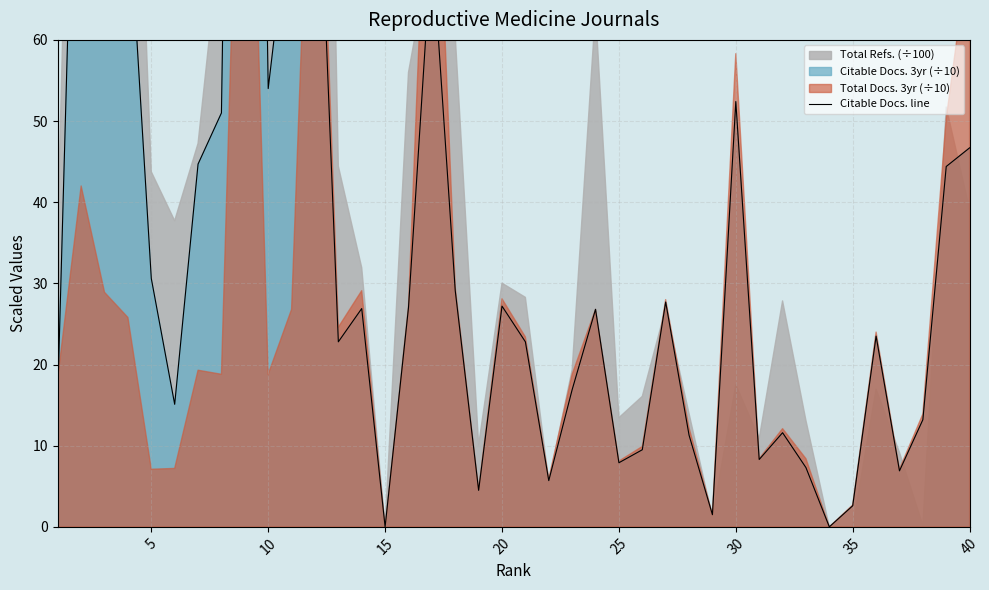

The value at 30 is 15.8. True or false?

False